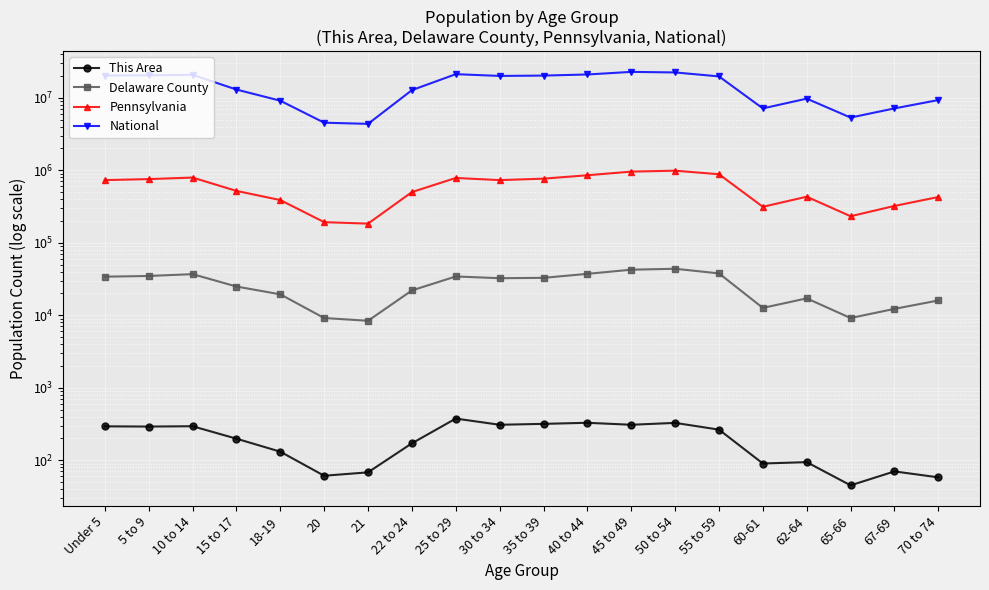

Reading right to left, what are all the values shown in this chart?

This Area: 70 to 74=58	67-69=70	65-66=45	62-64=94	60-61=90	55 to 59=264	50 to 54=327	45 to 49=308	40 to 44=328	35 to 39=317	30 to 34=308	25 to 29=375	22 to 24=171	21=68	20=61	18-19=131	15 to 17=198	10 to 14=294	5 to 9=291	Under 5=293
Delaware County: 70 to 74=15962	67-69=12221	65-66=9140	62-64=17064	60-61=12604	55 to 59=37708	50 to 54=43688	45 to 49=42413	40 to 44=37180	35 to 39=32746	30 to 34=32365	25 to 29=34213	22 to 24=21961	21=8374	20=9137	18-19=19388	15 to 17=24857	10 to 14=36827	5 to 9=34749	Under 5=33979
Pennsylvania: 70 to 74=426536	67-69=321379	65-66=231623	62-64=430721	60-61=312575	55 to 59=879048	50 to 54=984641	45 to 49=955763	40 to 44=851382	35 to 39=764287	30 to 34=729592	25 to 29=781527	22 to 24=498947	21=183257	20=191942	18-19=387235	15 to 17=517831	10 to 14=791151	5 to 9=753635	Under 5=729538
National: 70 to 74=9278166	67-69=7115361	65-66=5319902	62-64=9704197	60-61=7113727	55 to 59=19664805	50 to 54=22298125	45 to 49=22708591	40 to 44=20890964	35 to 39=20179642	30 to 34=19962099	25 to 29=21101849	22 to 24=12712576	21=4354294	20=4519129	18-19=9086089	15 to 17=12954254	10 to 14=20677194	5 to 9=20348657	Under 5=20201362